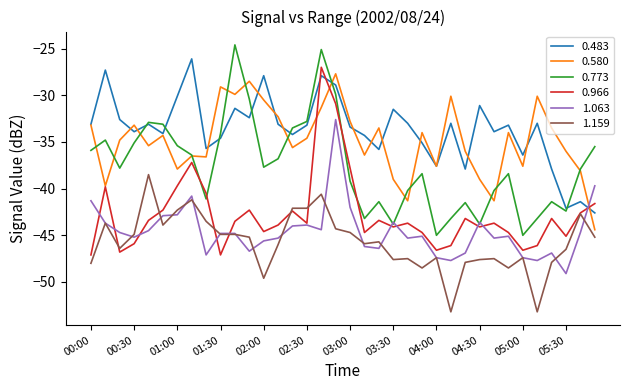

What is the minimum value shown in the chart?

-53.2